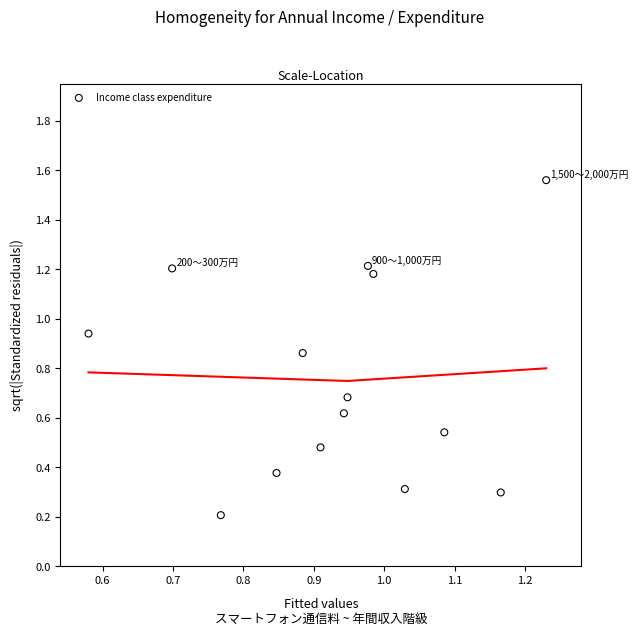

What is the range of X values (max minus min)?

0.7